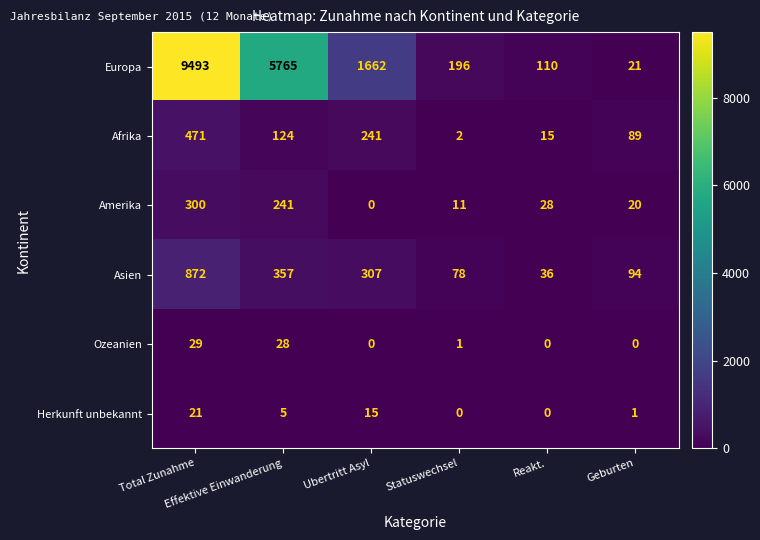

At how many categories does at least one series exceed 8442?

1